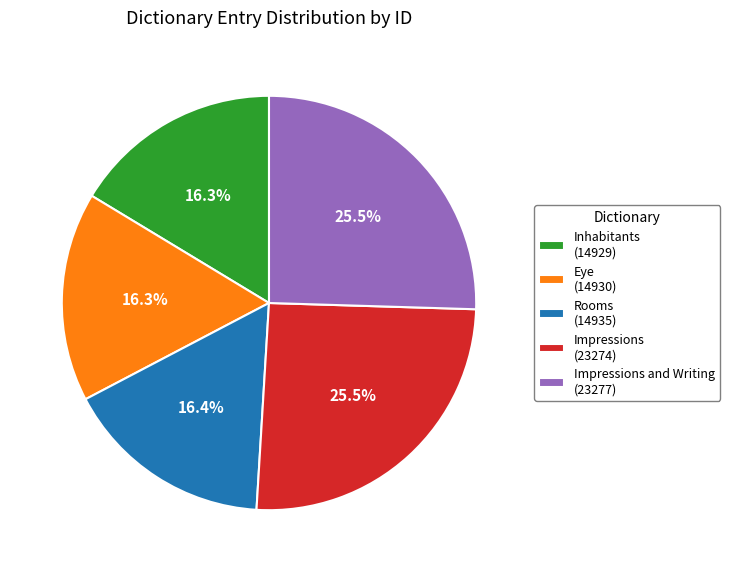

Combined, what portion of the pie is Rooms (14935) and Inhabitants (14929)?

32.7%